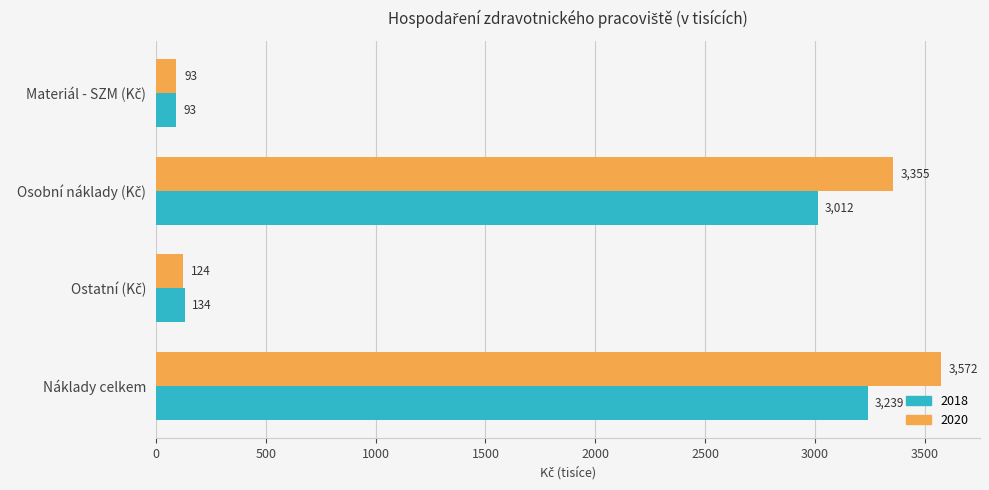

What is the maximum value for 2018?

3238.7